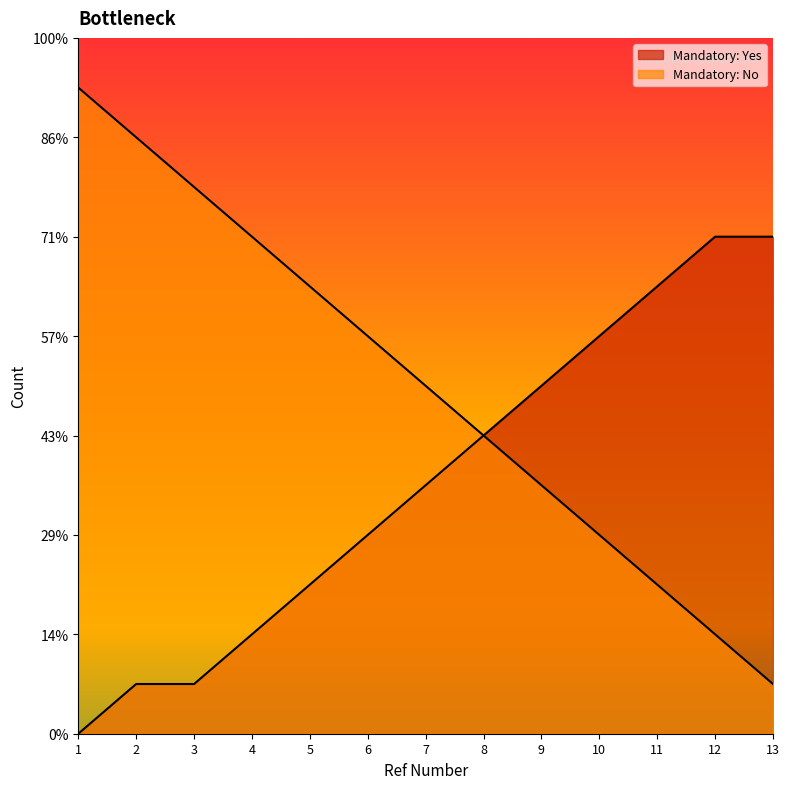

The Mandatory: Yes series shows 10 at 12. True or false?

True